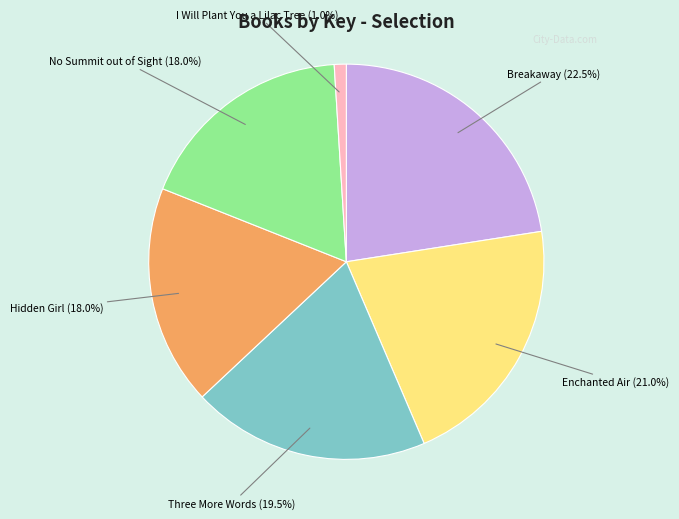

Is there a majority slice in this chart?

No